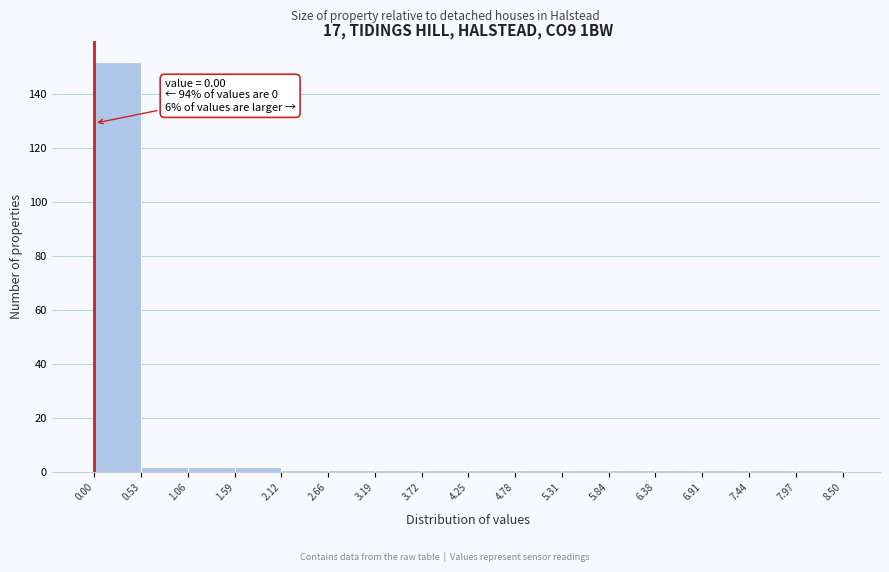

Over which range of the x-axis is the bar tallest?

0.00 to 0.53